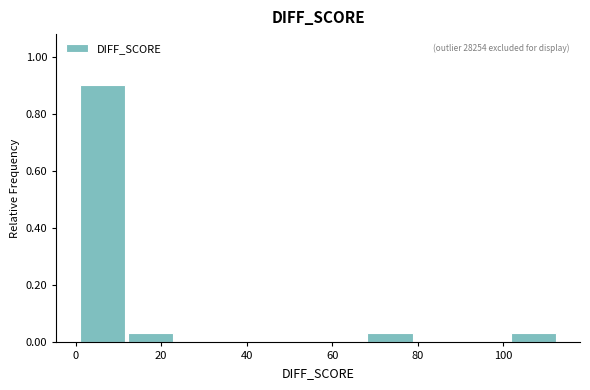

Over which range of the x-axis is the bar tallest?

1.0 to 12.2